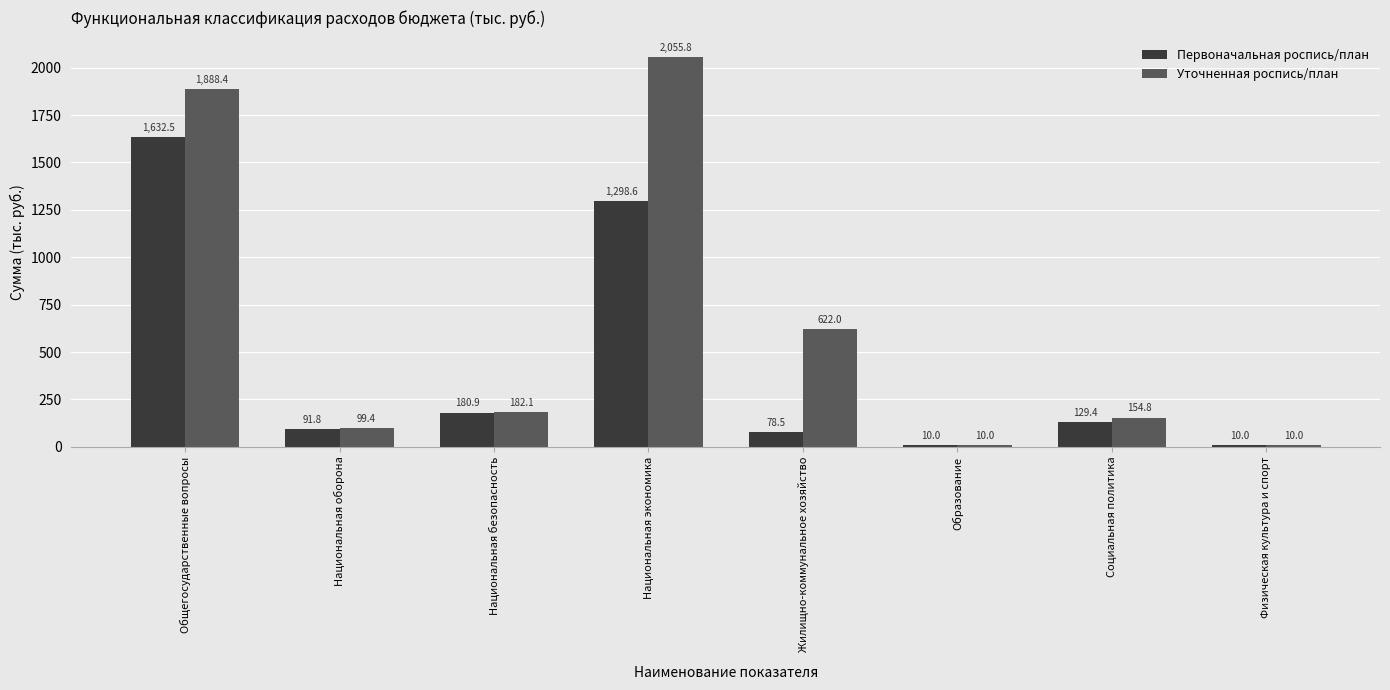

Which category has the highest value across all series?

Национальная экономика